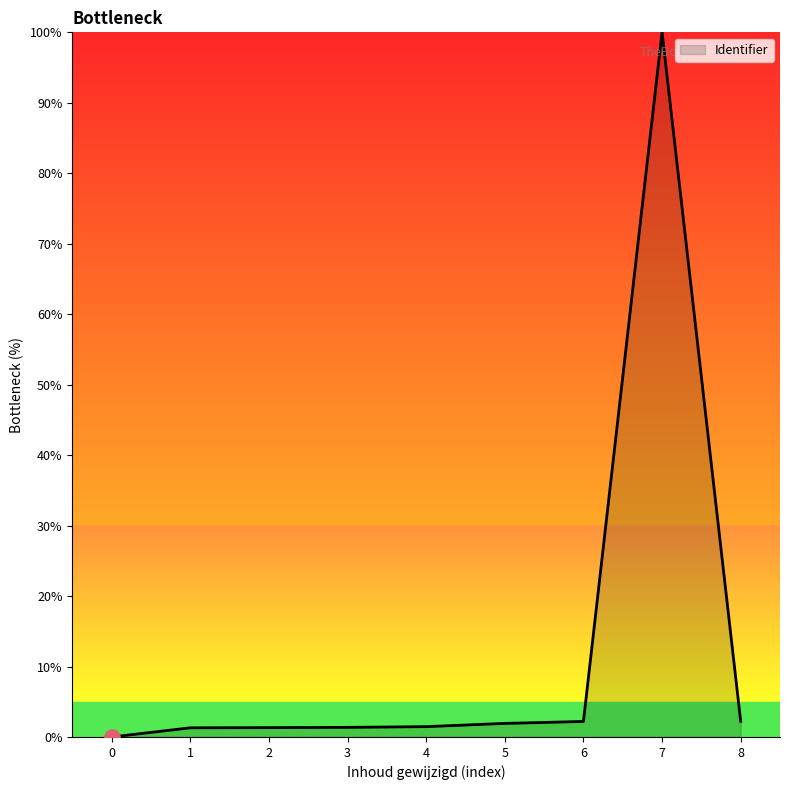

True or false: the data shows 170.2 at 7.

False